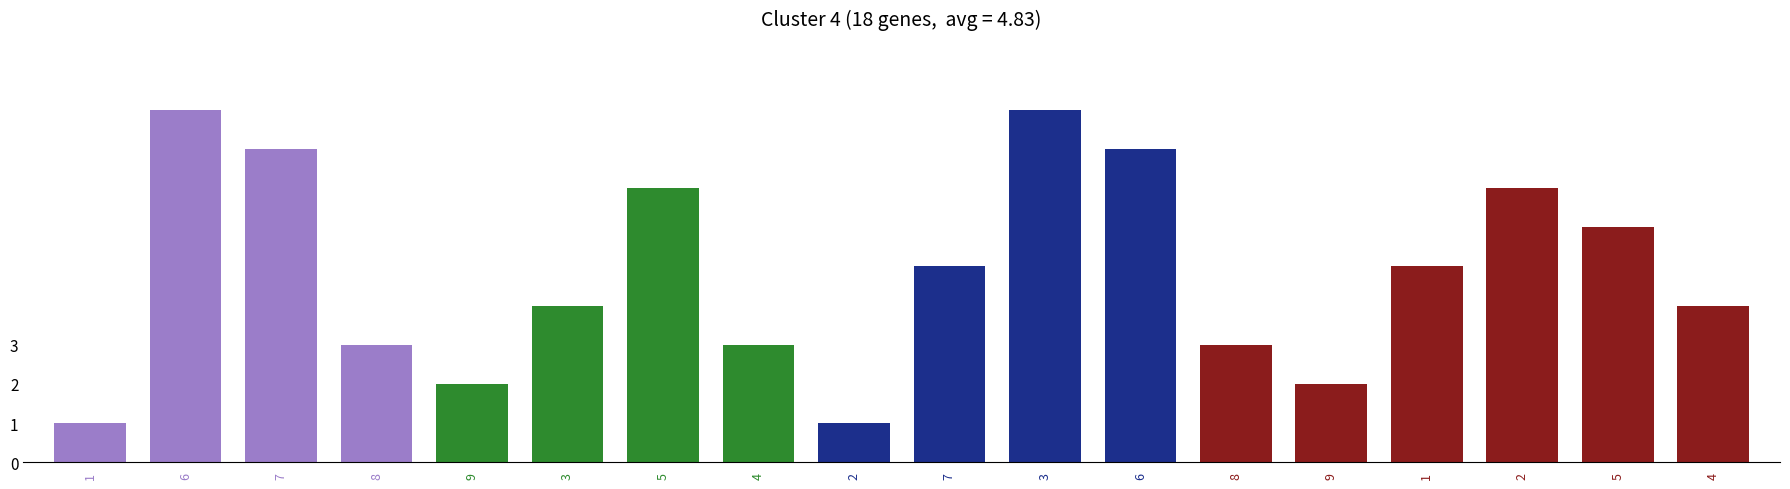

What is the sum of all values?

87